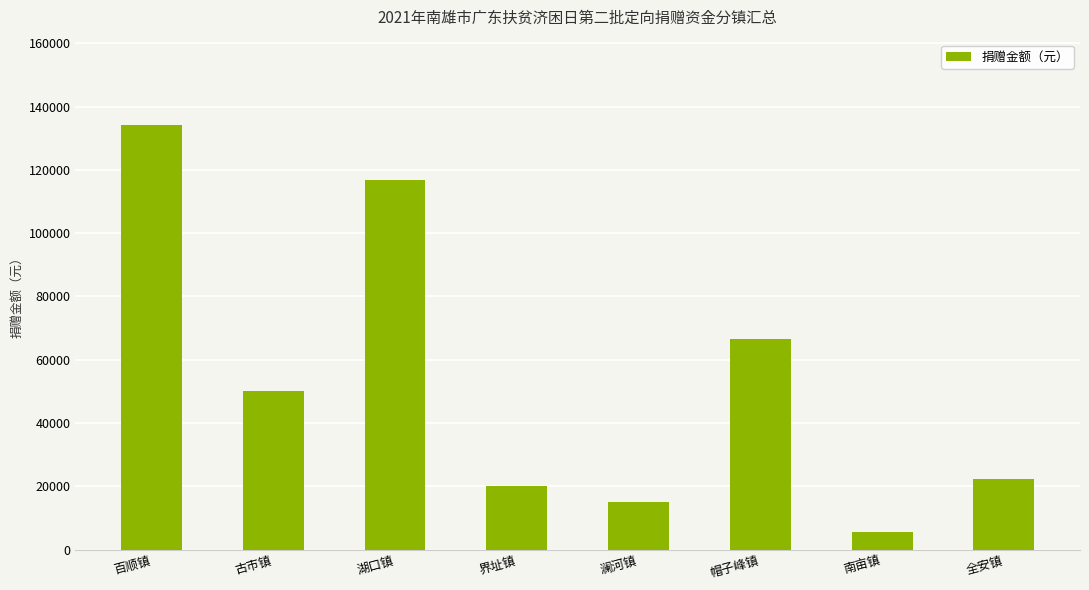

What is the label of the 2nd bar from the right?

南亩镇